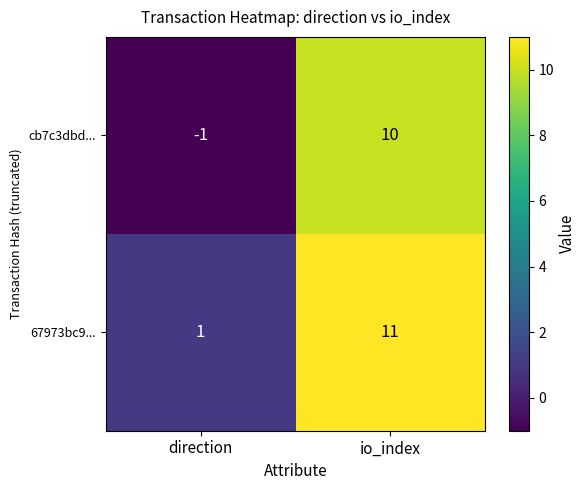

The 67973bc9... series shows 11 at io_index. True or false?

True